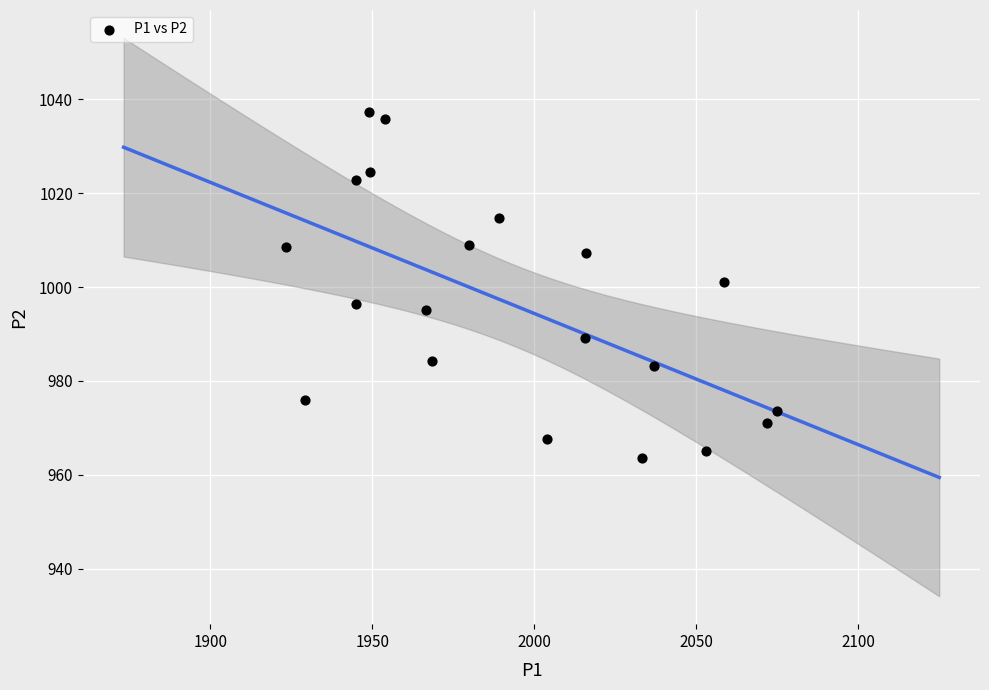

What is the range of Y values (max minus min)?

73.5